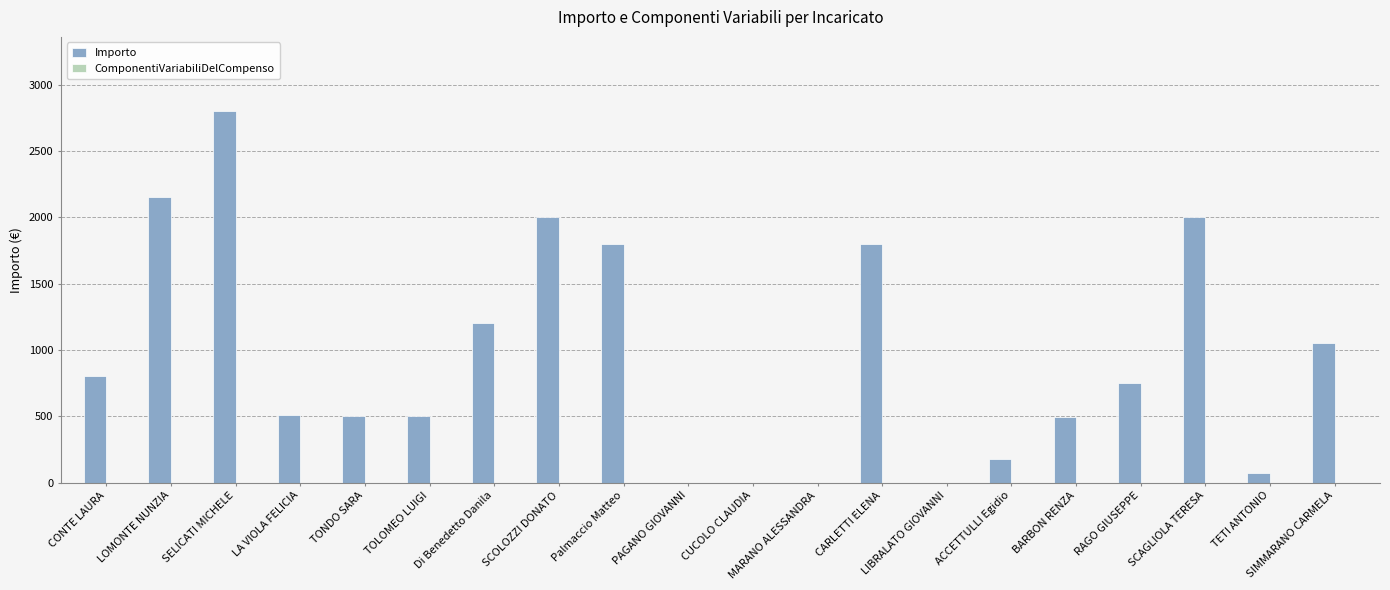

What is the sum of the values at RAGO GIUSEPPE and BARBON RENZA?

1245.8